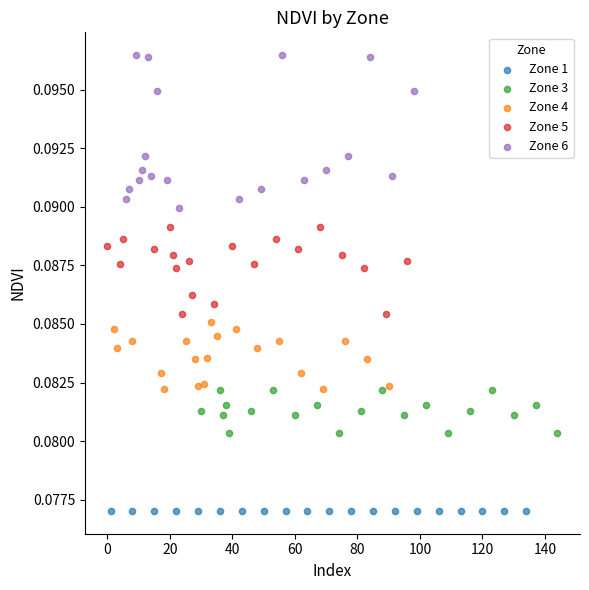

Which series reaches the minimum Y coordinate?

Zone 1